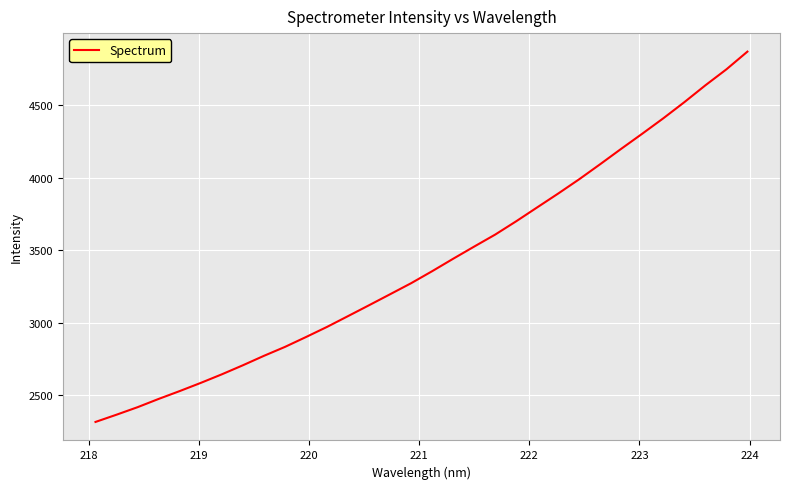

Is this an area chart (filled region under the line)?

No